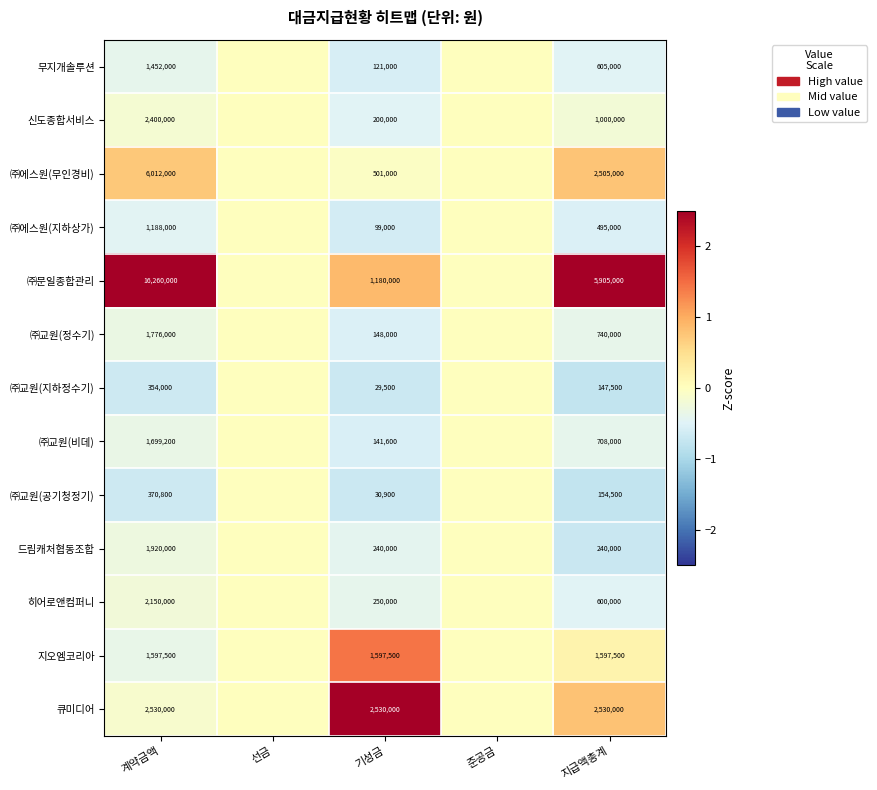

What is the total value across all series at 지급액총계?

17227500